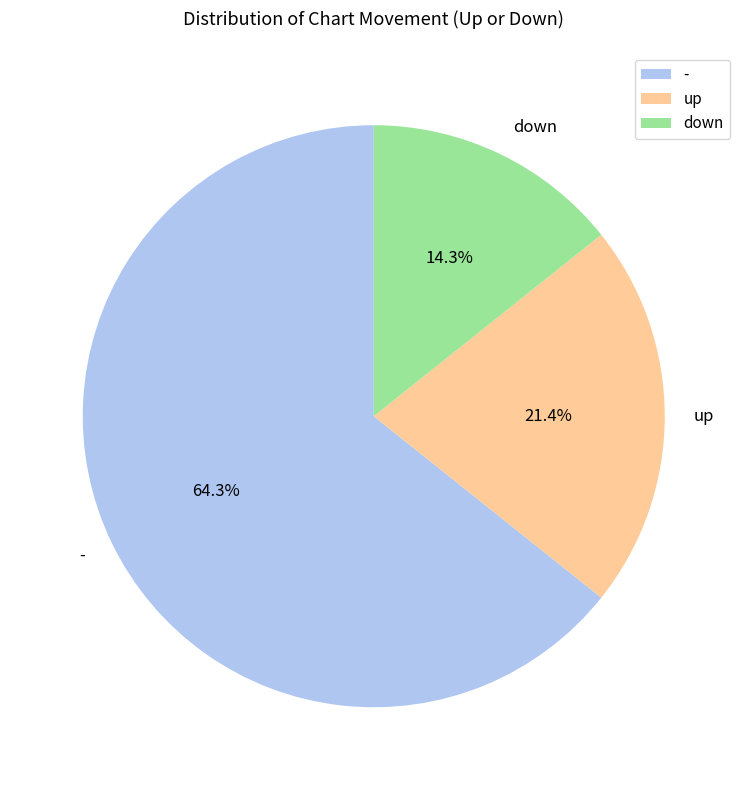

Between down and up, which is larger?

up